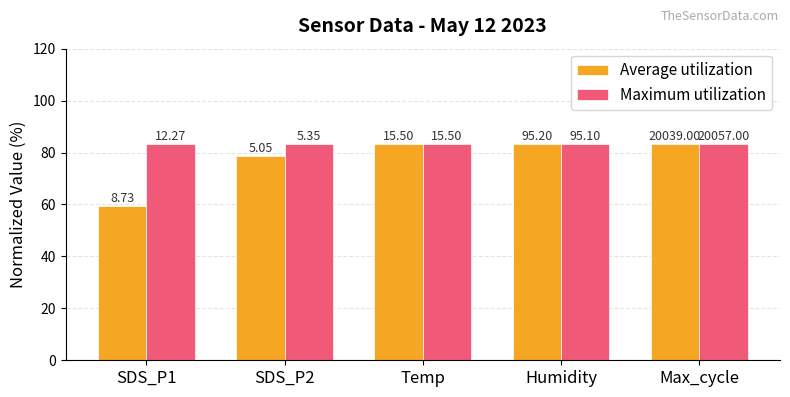

Reading right to left, extract all data points from this chart.

Average utilization: Max_cycle=83.3	Humidity=83.3	Temp=83.3	SDS_P2=78.7	SDS_P1=59.3
Maximum utilization: Max_cycle=83.3	Humidity=83.2	Temp=83.3	SDS_P2=83.3	SDS_P1=83.3